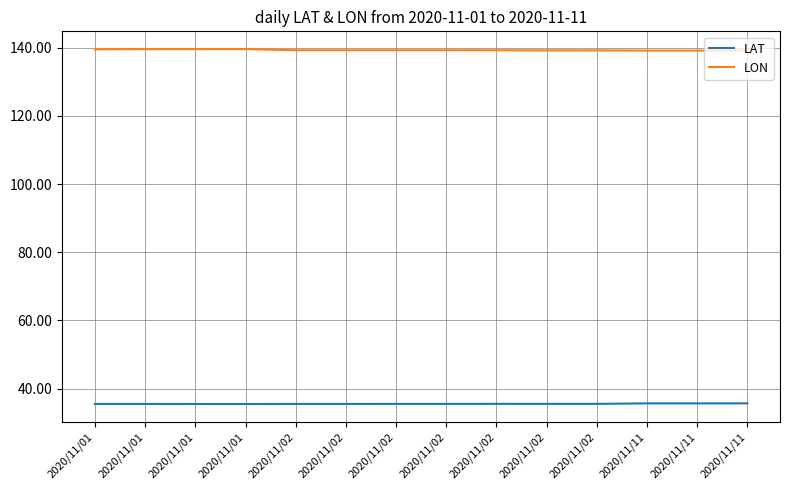

At which category does LON reach its first local valley?

2020/11/02